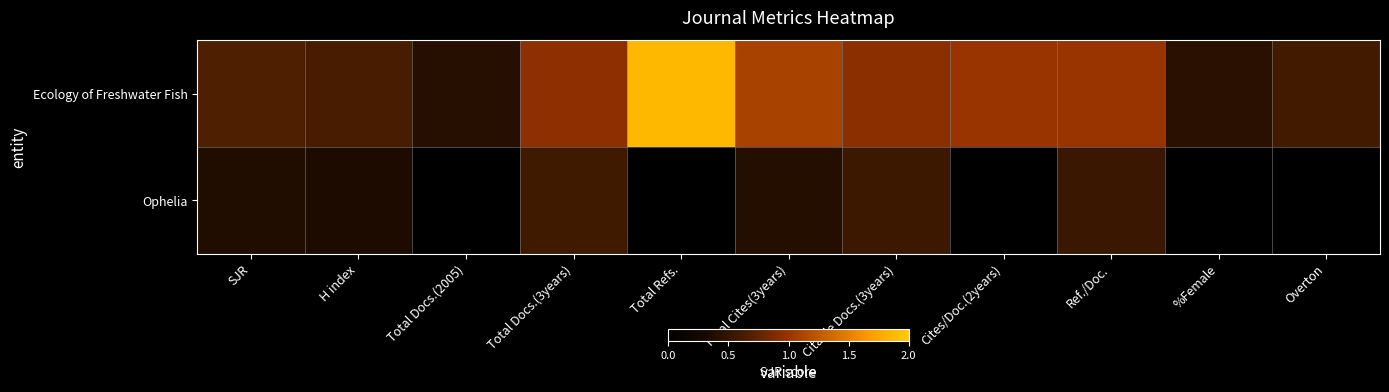

At how many categories does at least one series exceed 0?

11